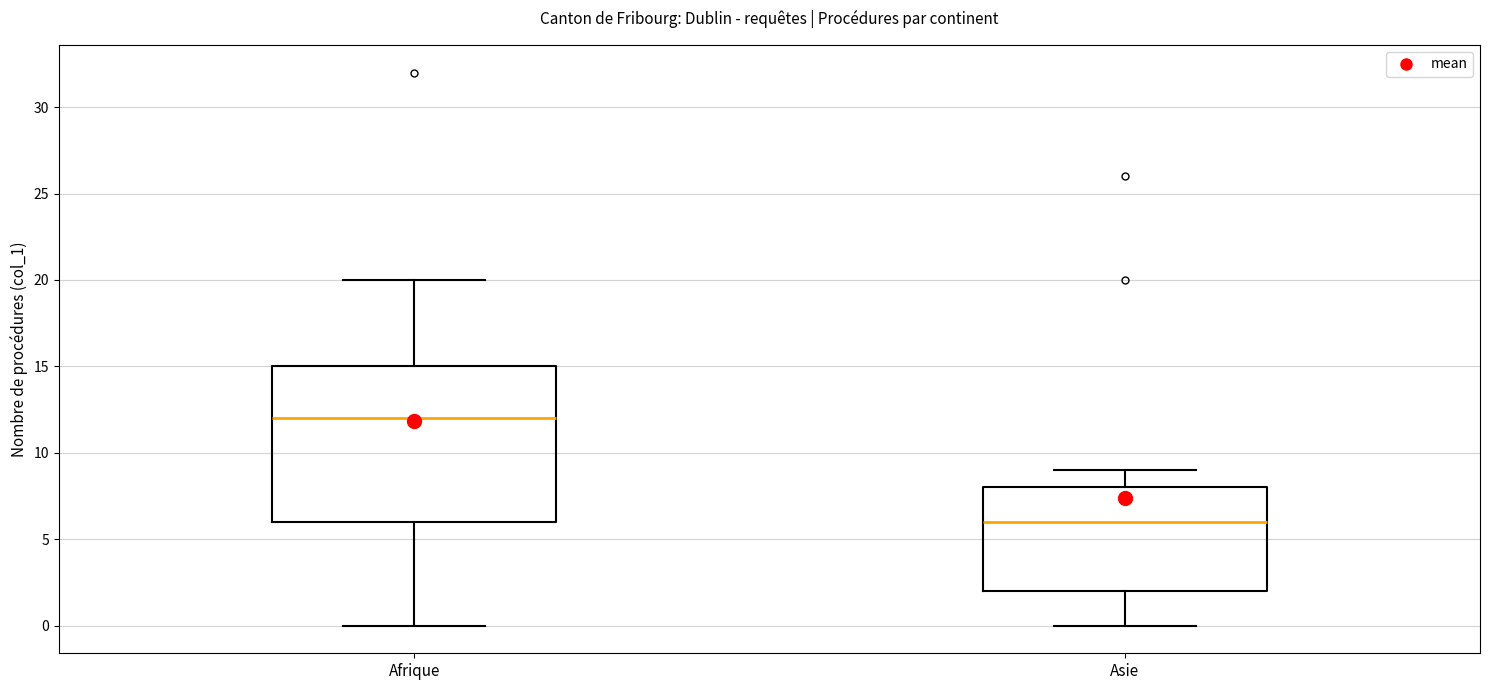

Reading left to right, read every box against the y-axis: the position of its median line, the range the box covers, and the ends of its whiskers. The values are not printed on the chart, so give them approximately, as read against the axis.

Afrique: median 12, box 6 to 15, whiskers 0 to 20
Asie: median 6, box 2 to 8, whiskers 0 to 9